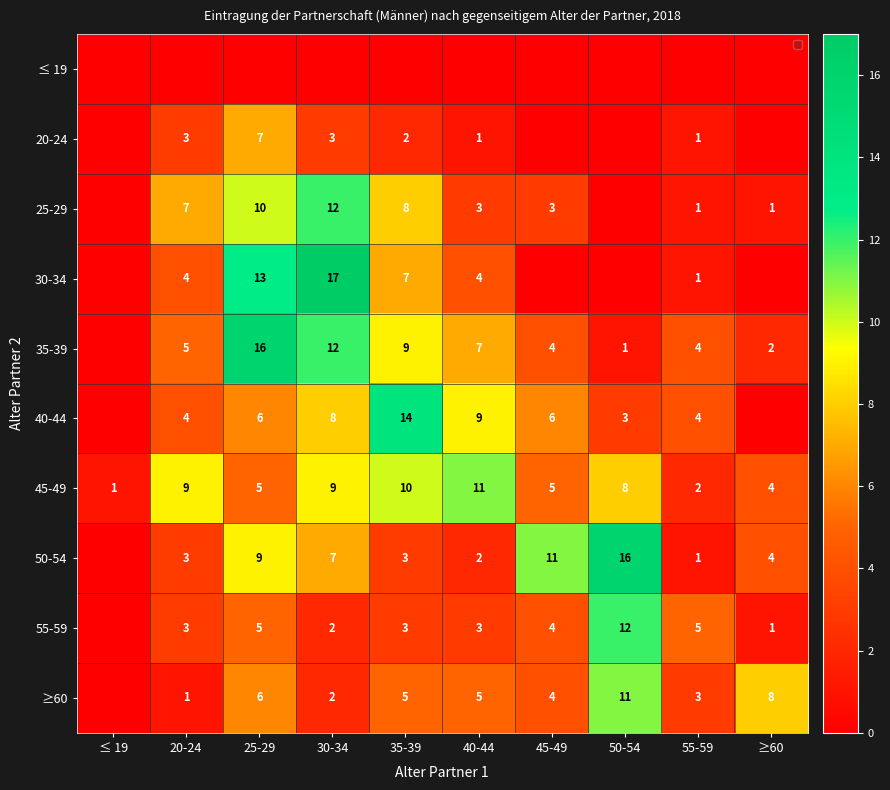

How many data points does each series have?

10